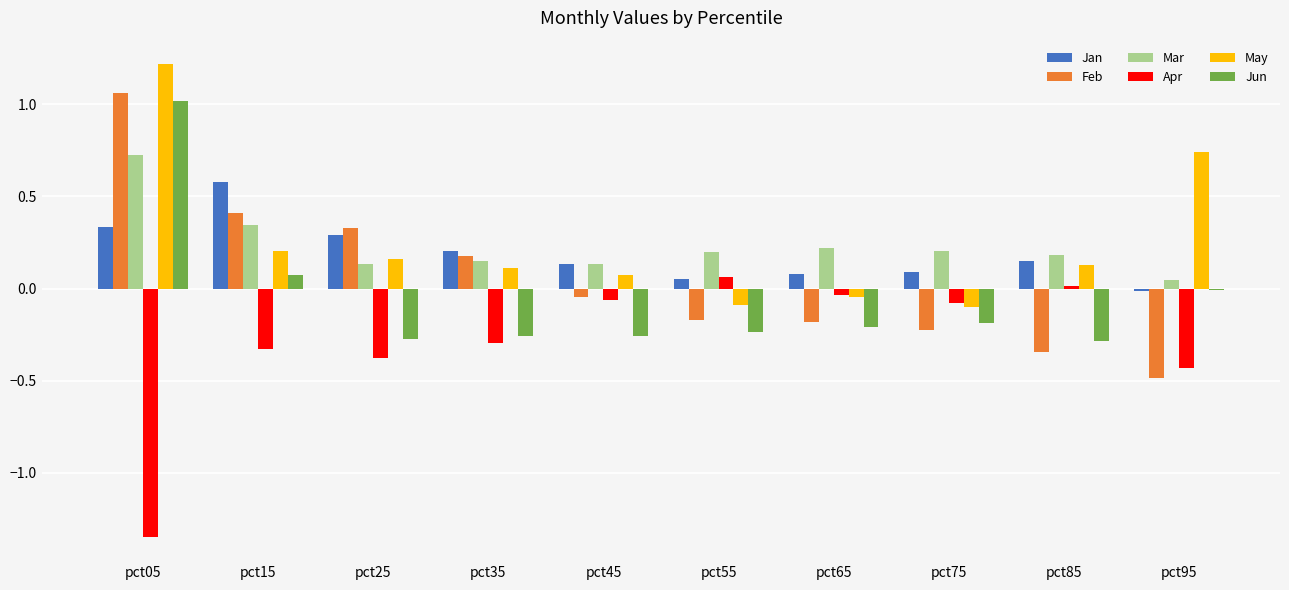

Is it true that Jun equals -0.5 at pct45?

False